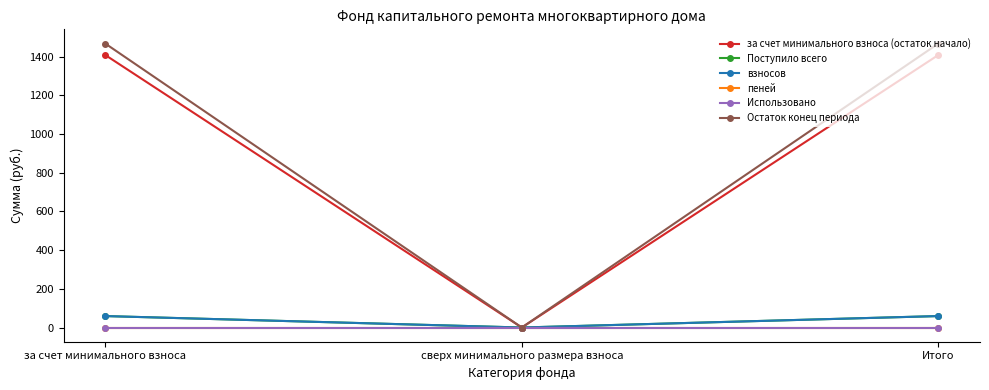

Is this an area chart (filled region under the line)?

No